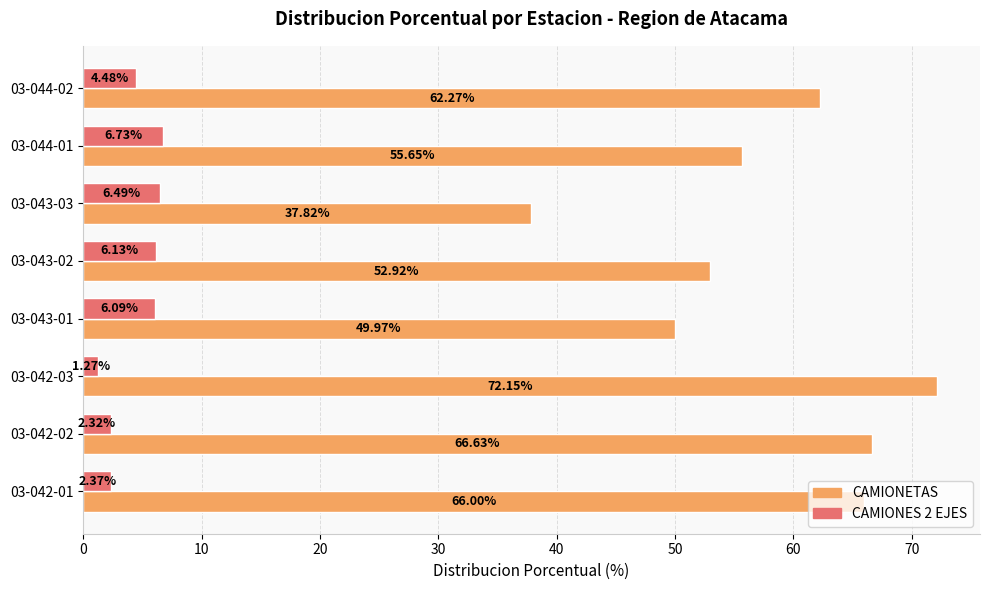

Which series has the widest spread of values?

CAMIONETAS